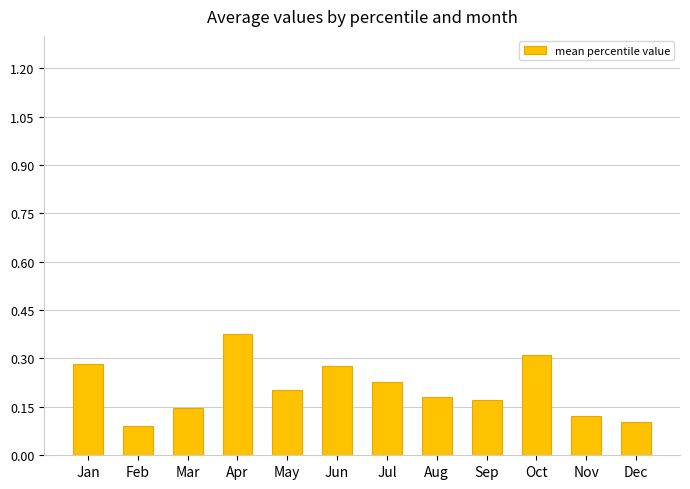

Which label corresponds to the largest value in the chart?

Apr